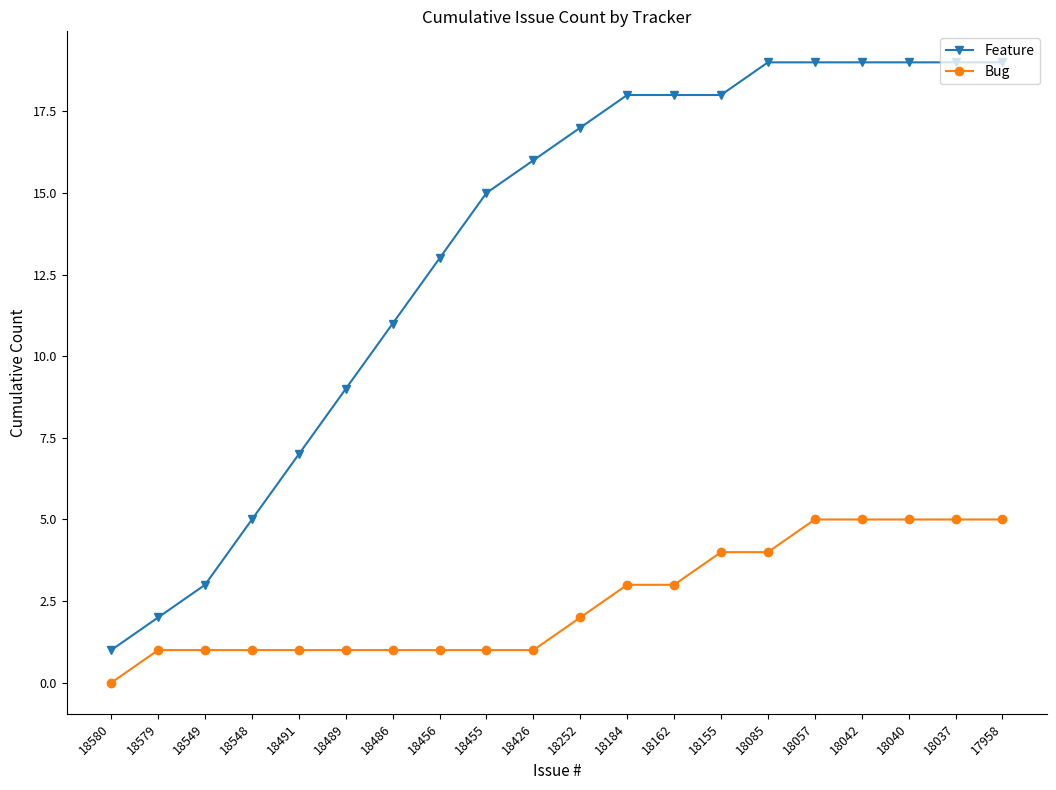

Which series has the largest range (max minus min)?

Feature